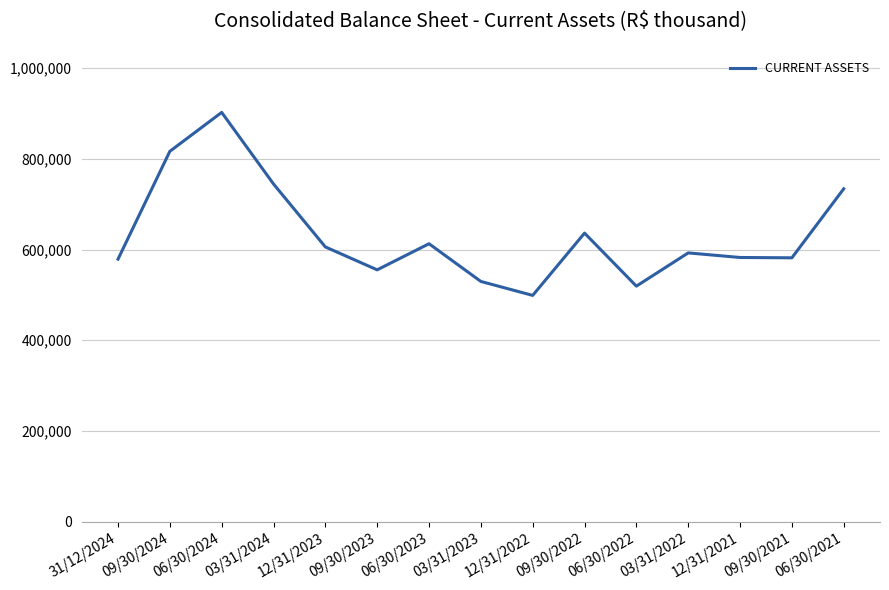

True or false: there are more than 2 points higher than both neighbors.

True